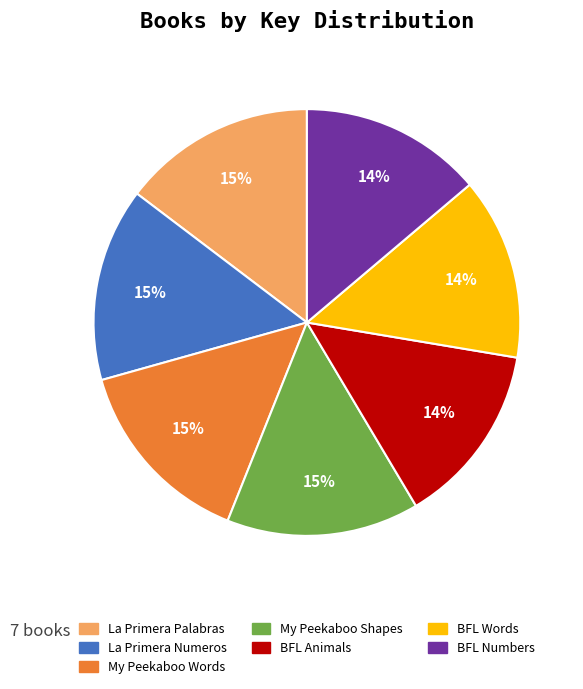

Count the number of slices in the pie.

7